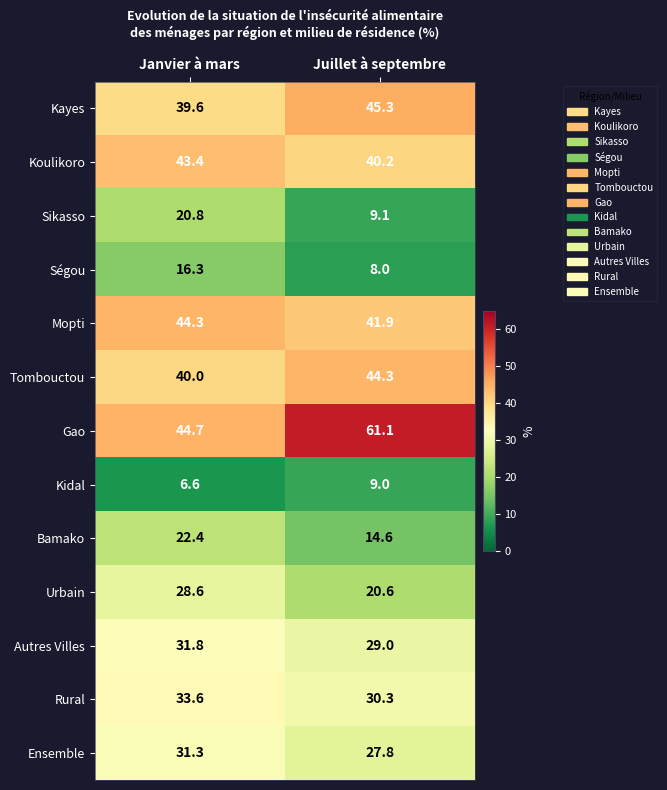

At Juillet à septembre, list the series in order from smallest to largest.

Ségou, Kidal, Sikasso, Bamako, Urbain, Ensemble, Autres Villes, Rural, Koulikoro, Mopti, Tombouctou, Kayes, Gao